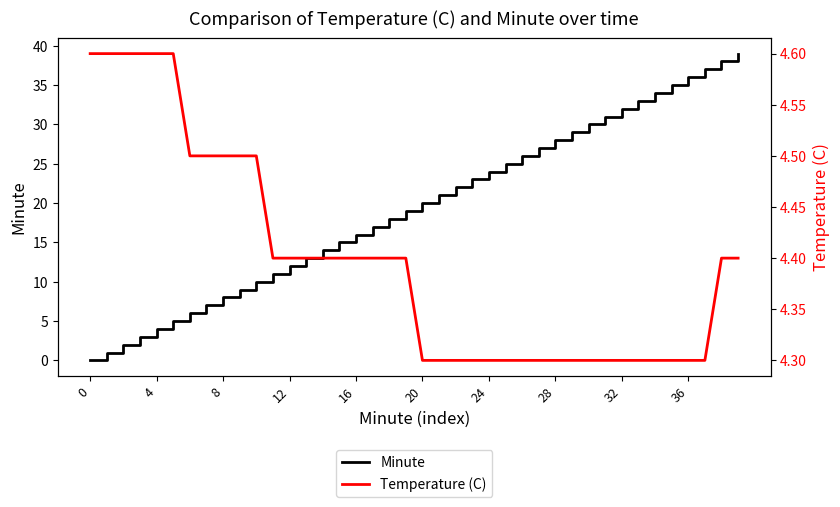

Is the value of Temperature (C) at 38 greater than the value of Minute at 23?

No